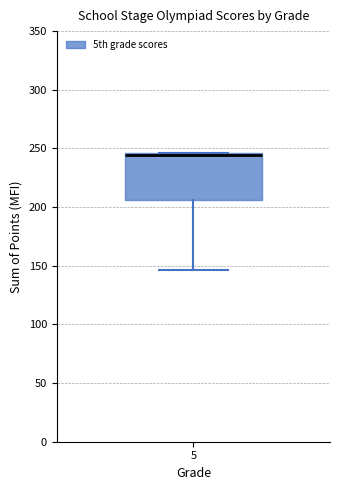

Read this box plot against the y-axis: the position of the median line, the range covered by the box, and the ends of both whiskers. The values are not printed on the chart, so give them approximately, as read against the axis.

median 245 (just below the box's upper edge), box 205 to 245, whiskers 145 to 245